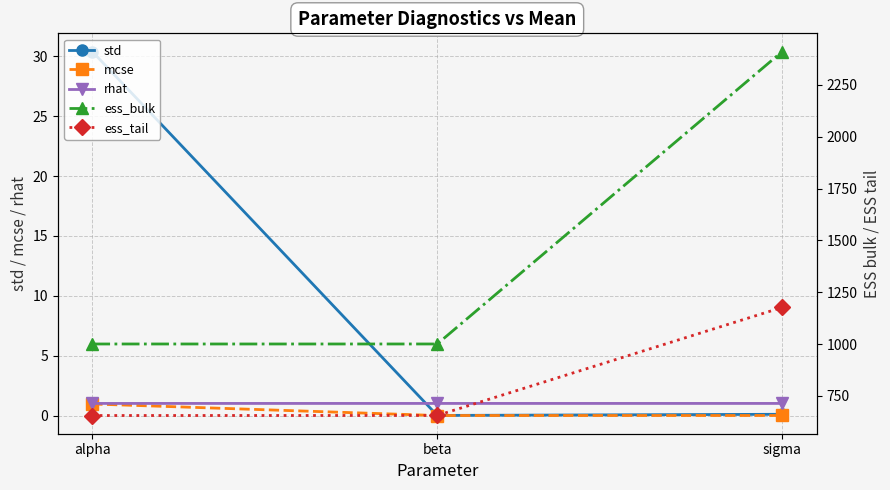

What is the label of the 1st point from the left?

alpha